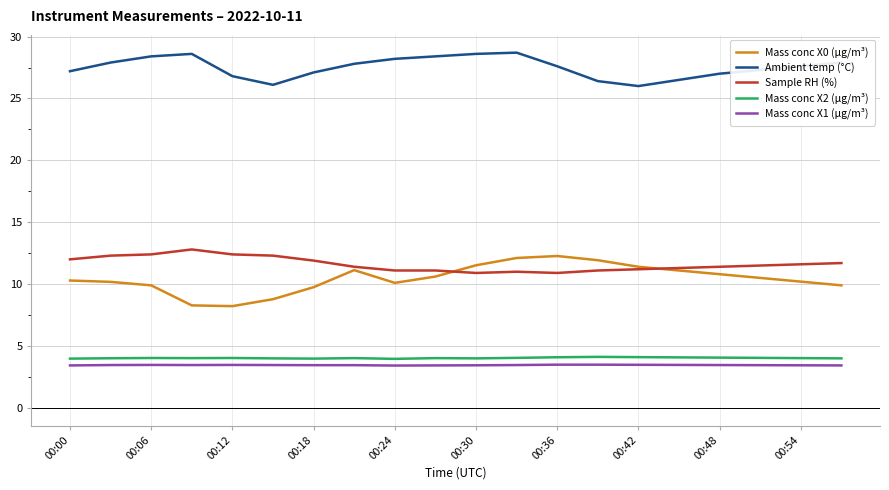

What is the smallest value displayed?

3.4